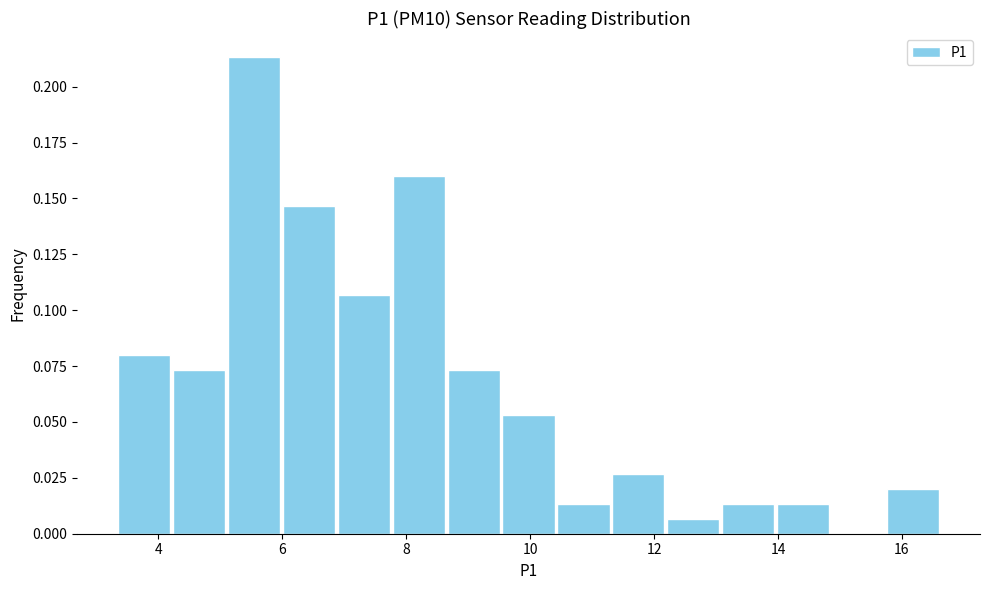

Over which range of the x-axis is the bar tallest?

5.2 to 6.0